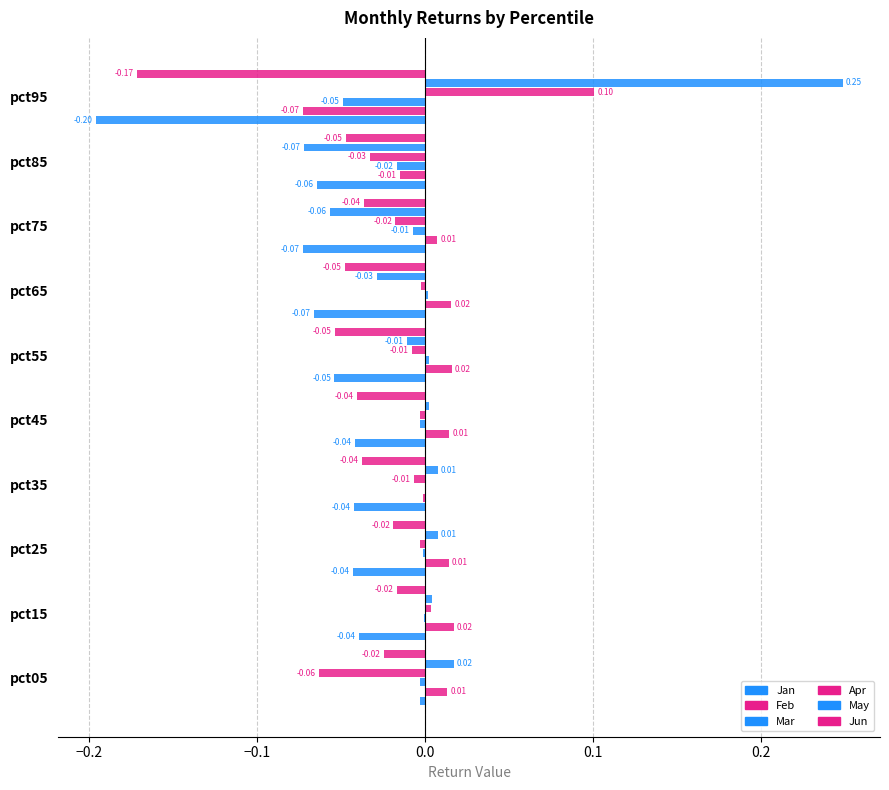

How many values in Feb are above zero?

7